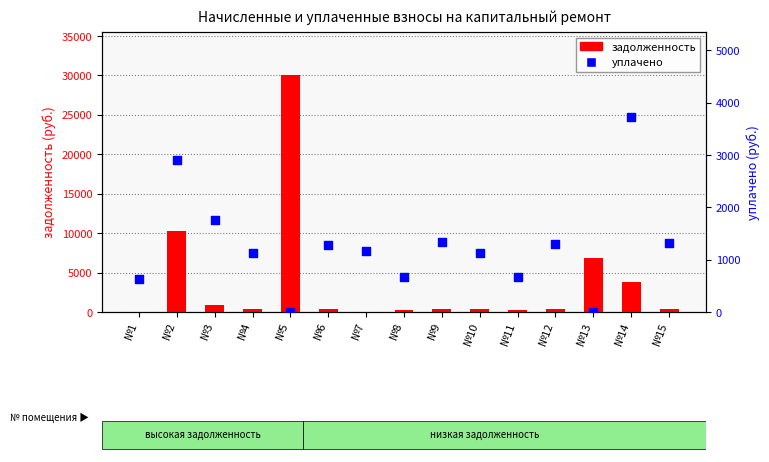

At which category is the sum across all series the highest?

№5